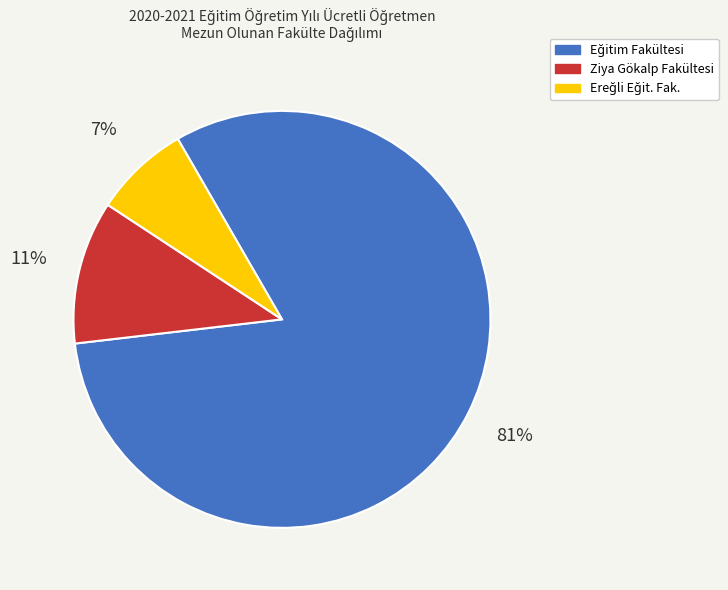

What percentage is the Ziya Gökalp Fakültesi slice, to the nearest percent?

11%